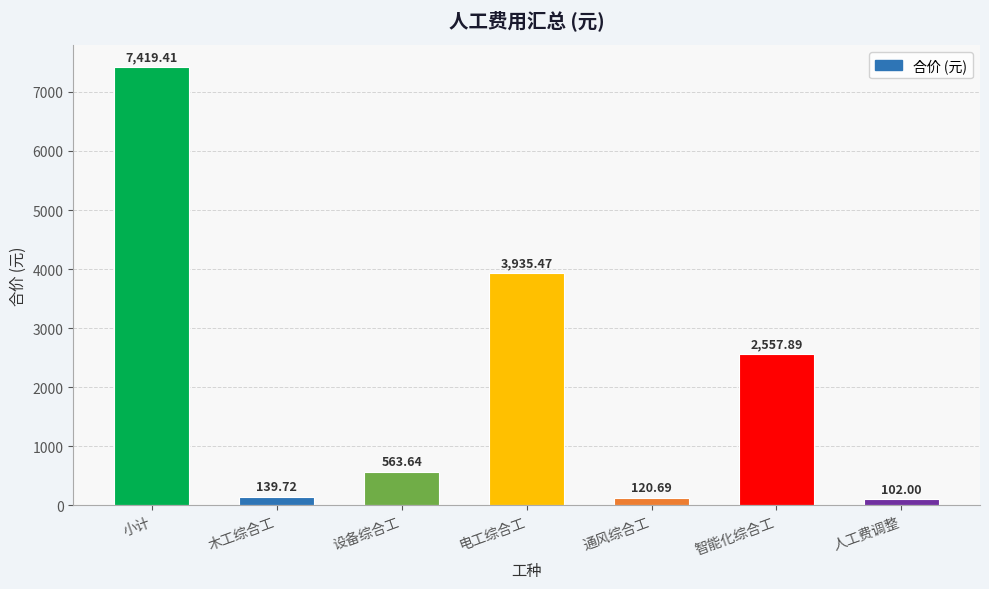

What position from the left is 通风综合工?

5